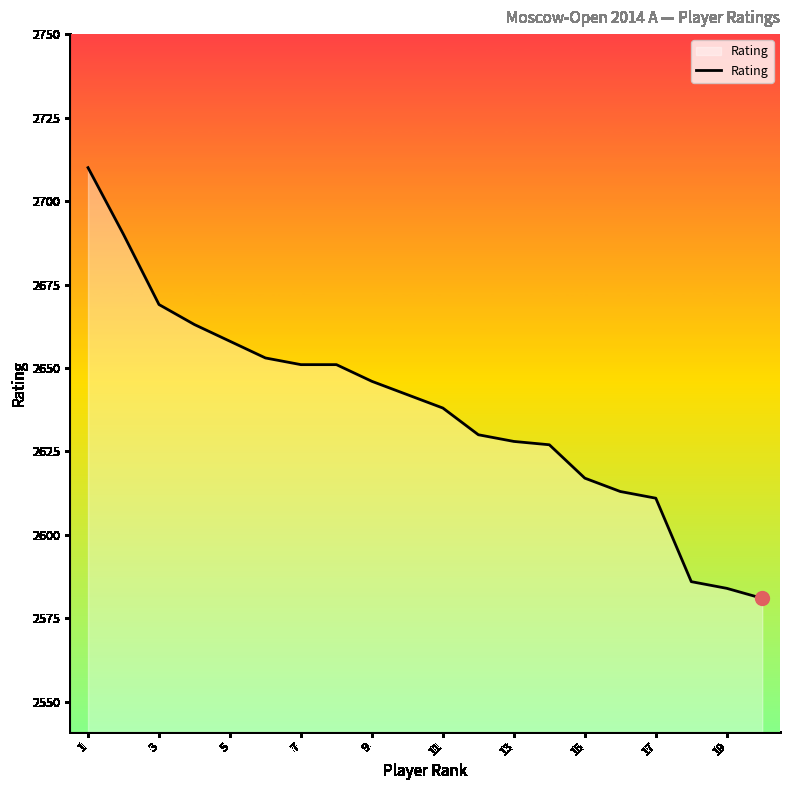

What is the difference between the maximum and minimum values?

129